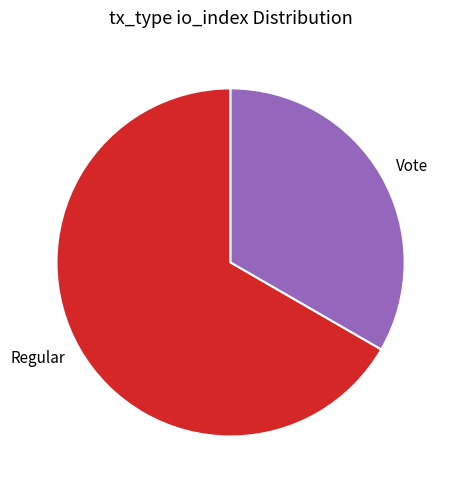

Do Regular and Vote together represent more than half of the pie?

Yes